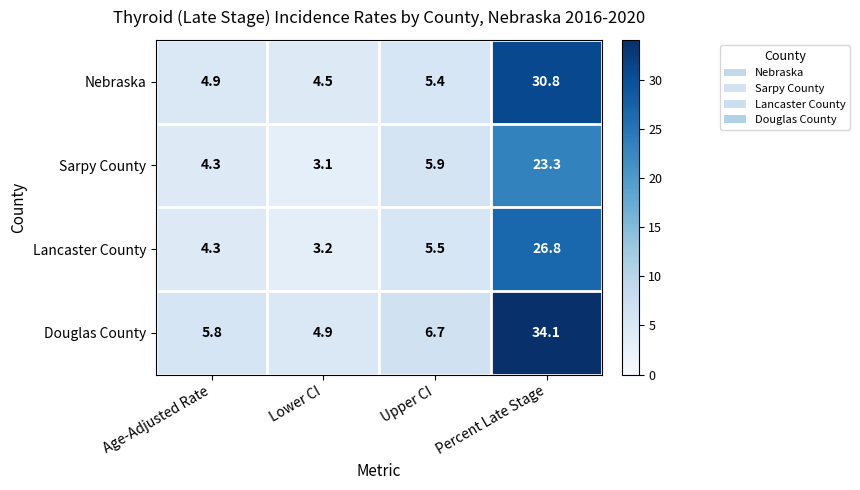

Which series has the widest spread of values?

Douglas County